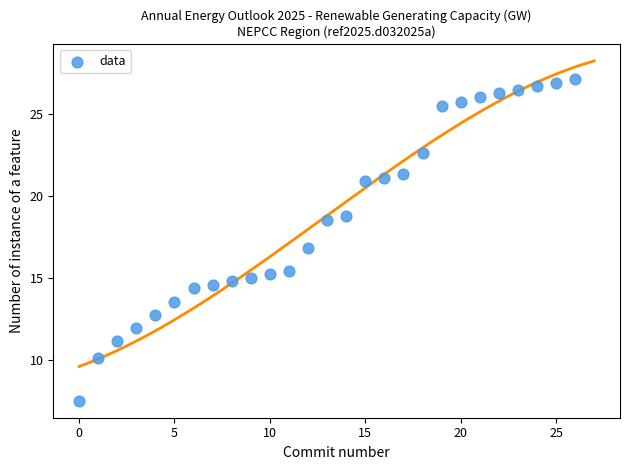

What is the range of Y values (max minus min)?

19.6